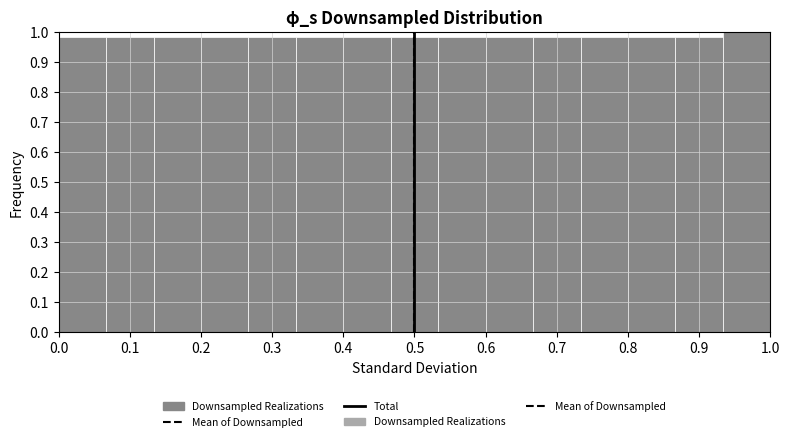

What is the height of the bar covering 0.07 to 0.13 on the x-axis? Neither the bar edges nor the heights are printed on the chart, so give them approximately, as read against the axes.

0.98